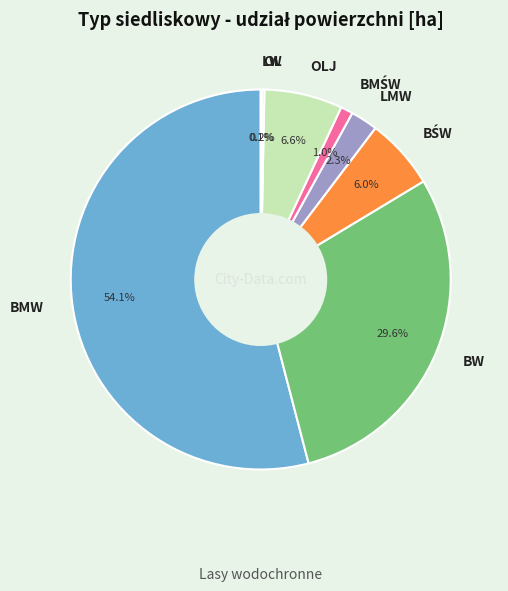

Which slice is the largest?

BMW